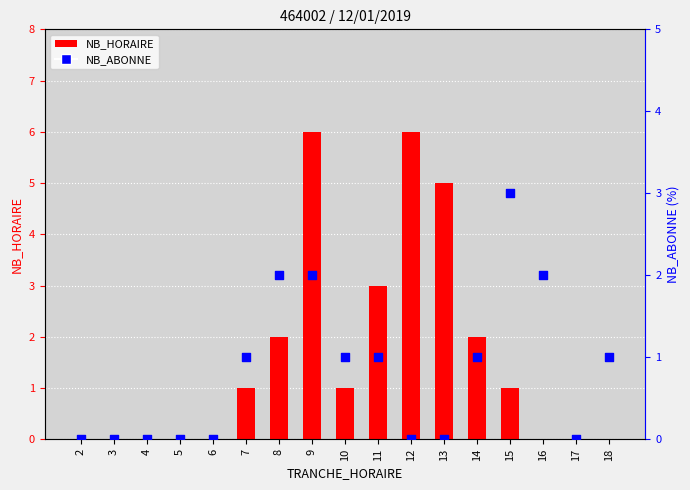

At which category is the sum across all series the highest?

9